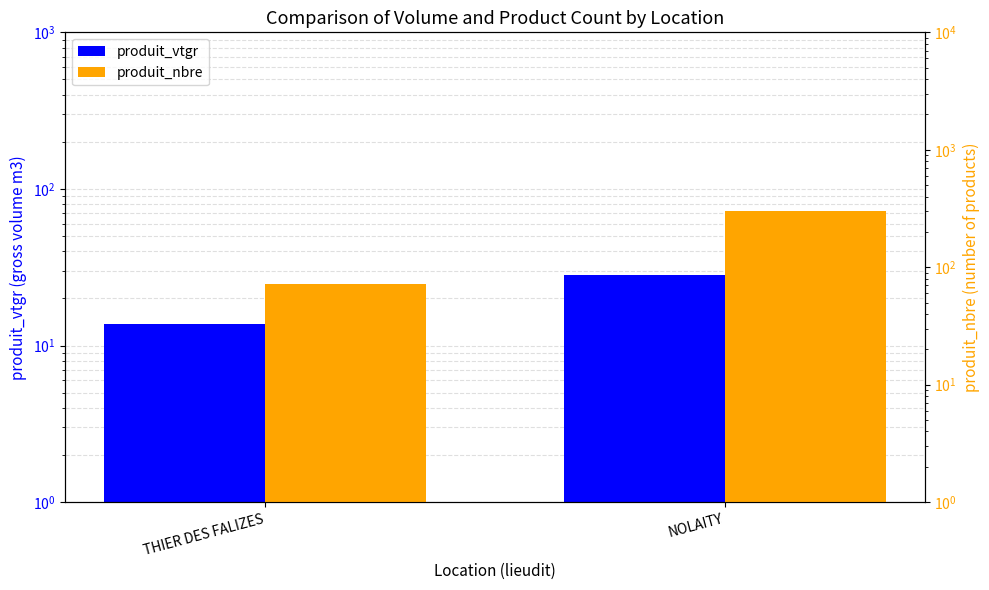

How many groups of bars are there?

2